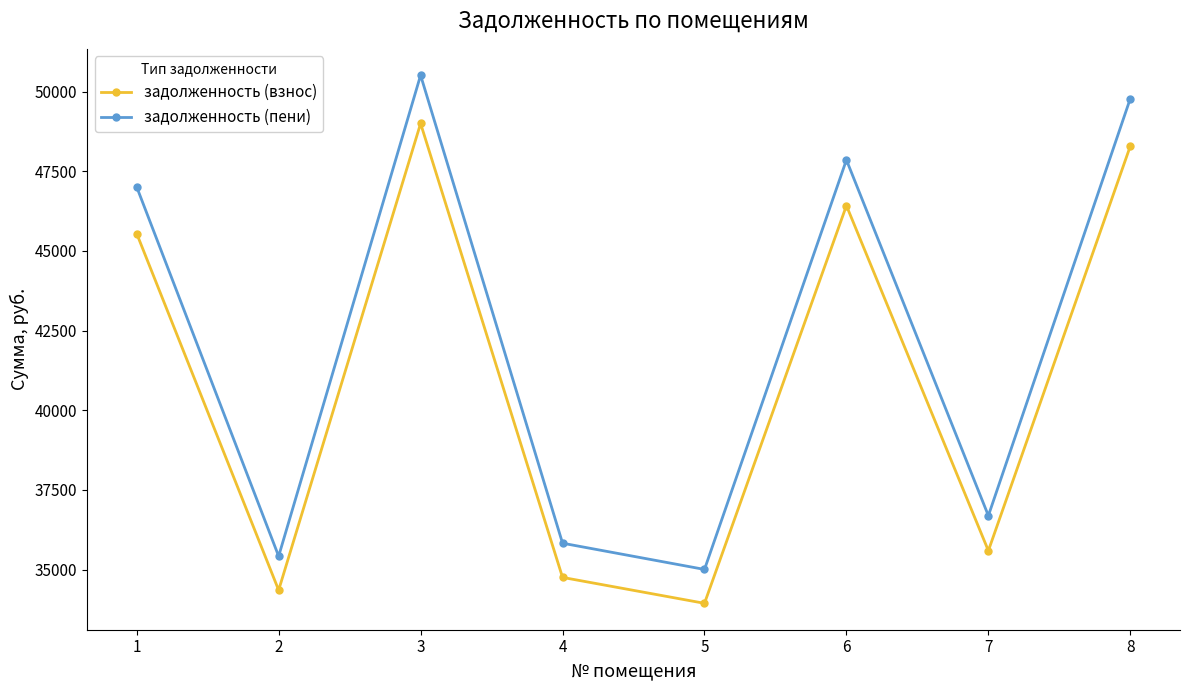

What is the value of the задолженность (пени) point at the 7th from the left?

36690.4